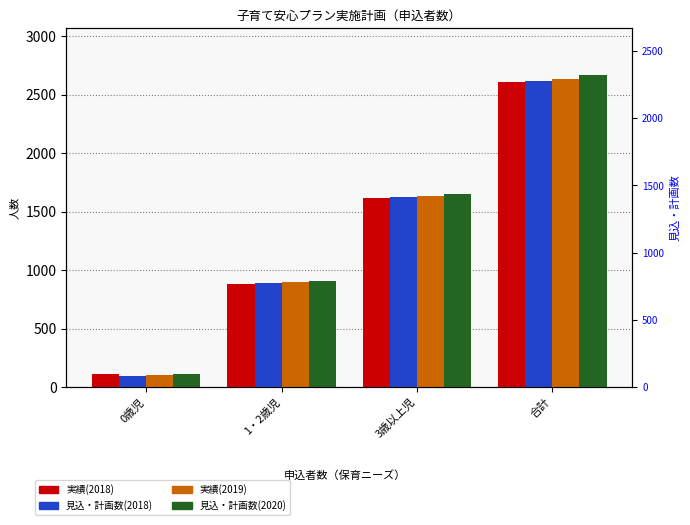

What is the total value across all series at 合計?

10526